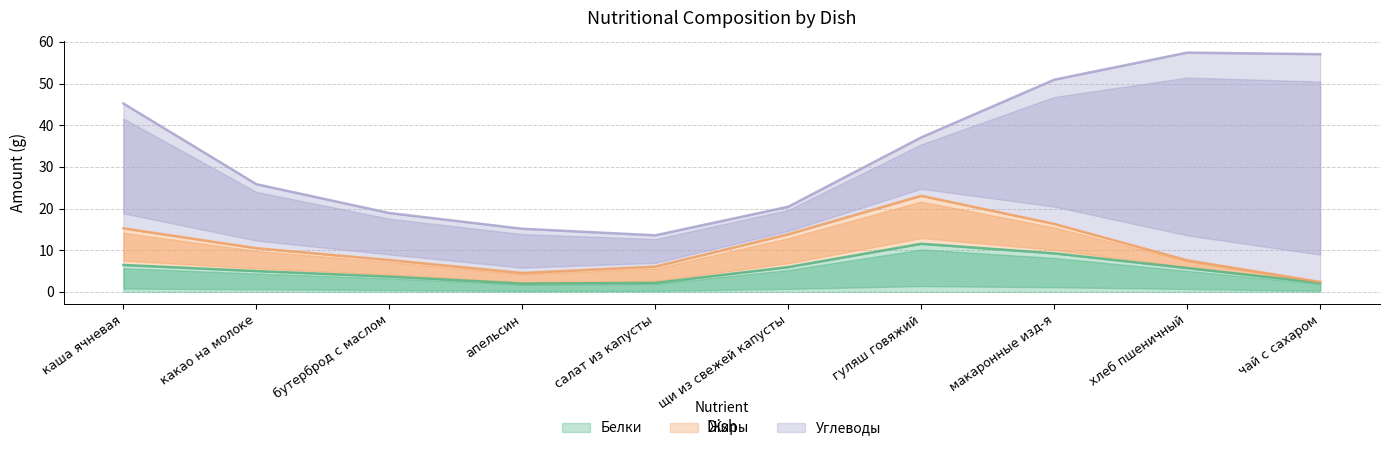

List the labels in order of Жиры value, smallest first.

апельсин, чай с сахаром, хлеб пшеничный, какао на молоке, салат из капусты, щи из свежей капусты, макаронные изд-я, бутерброд с маслом, каша ячневая, гуляш говяжий